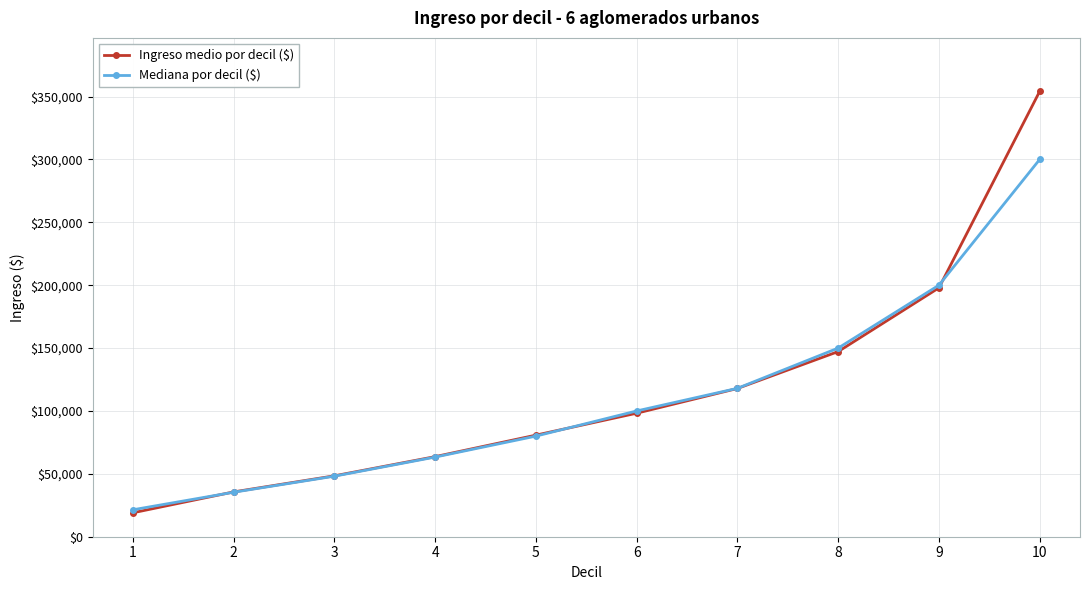

What is the average value of the Mediana por decil ($) series?

111627.8